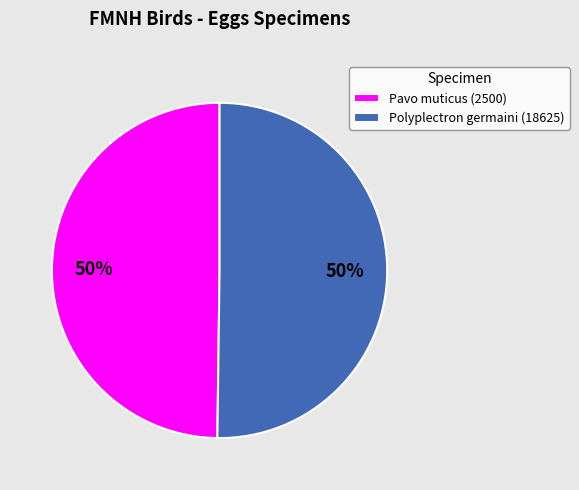

Is the sum of Polyplectron germaini (18625) and Pavo muticus (2500) greater than half?

Yes